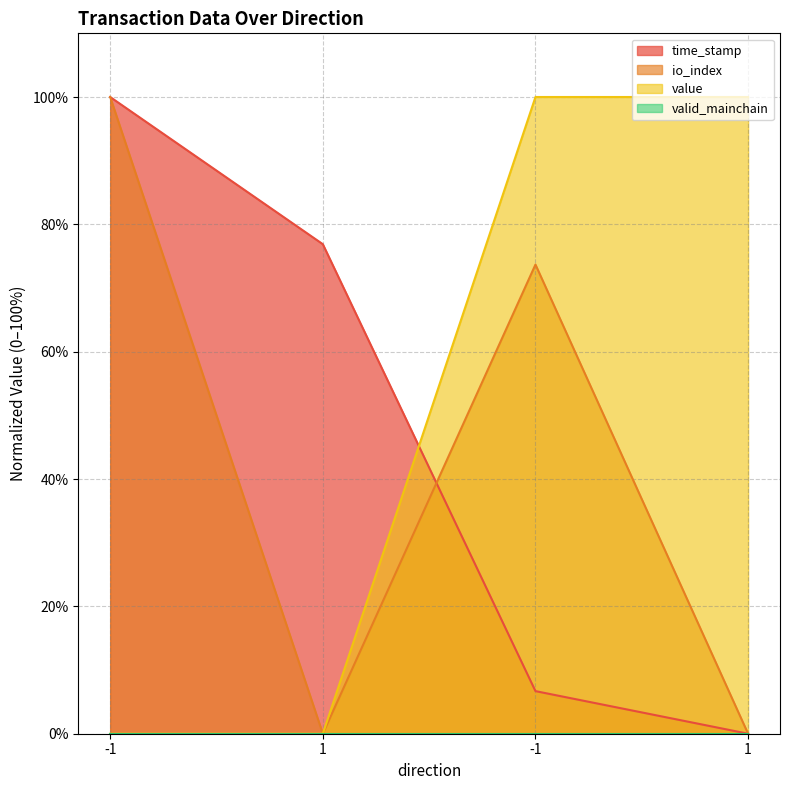

Reading right to left, list all the values displayed in this chart.

time_stamp: 1=0.0	-1=6.7	1=76.9	-1=100.0
io_index: 1=0.0	-1=73.7	1=0.0	-1=100.0
value: 1=100.0	-1=100.0	1=0.0	-1=0.0